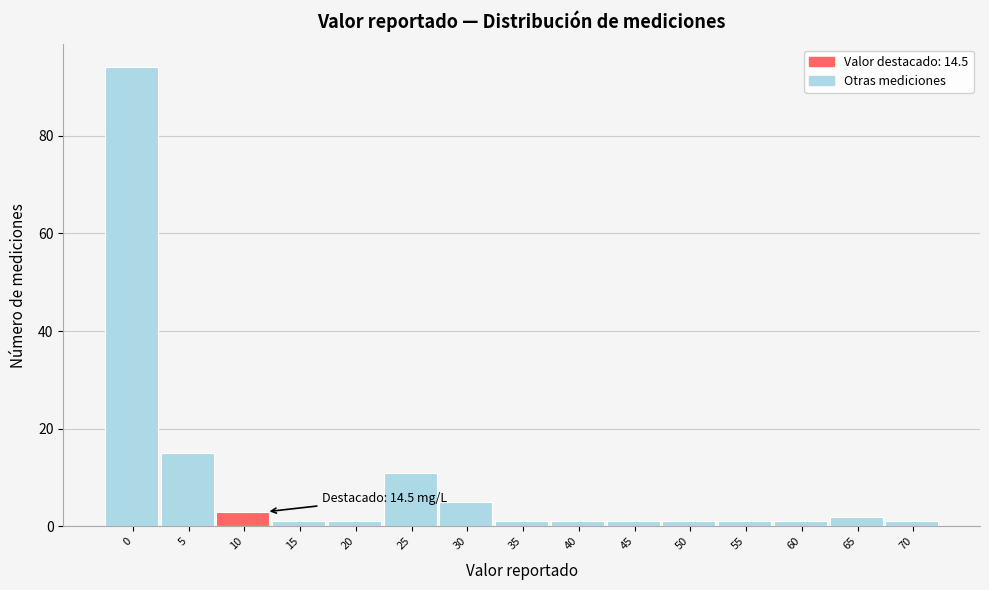

Reading right to left, list all the values displayed in this chart.

70=1	65=2	60=1	55=1	50=1	45=1	40=1	35=1	30=5	25=11	20=1	15=1	10=3	5=15	0=94